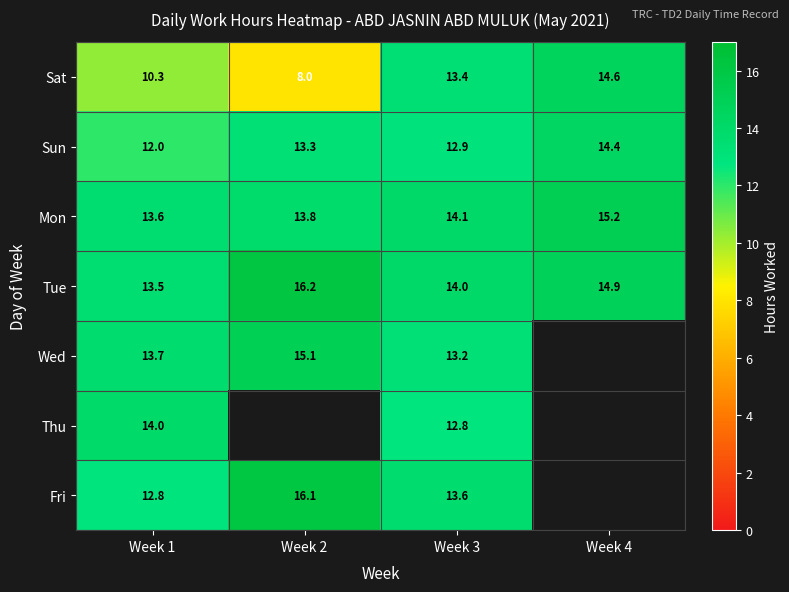

How many data points in Sun are above 13?

2